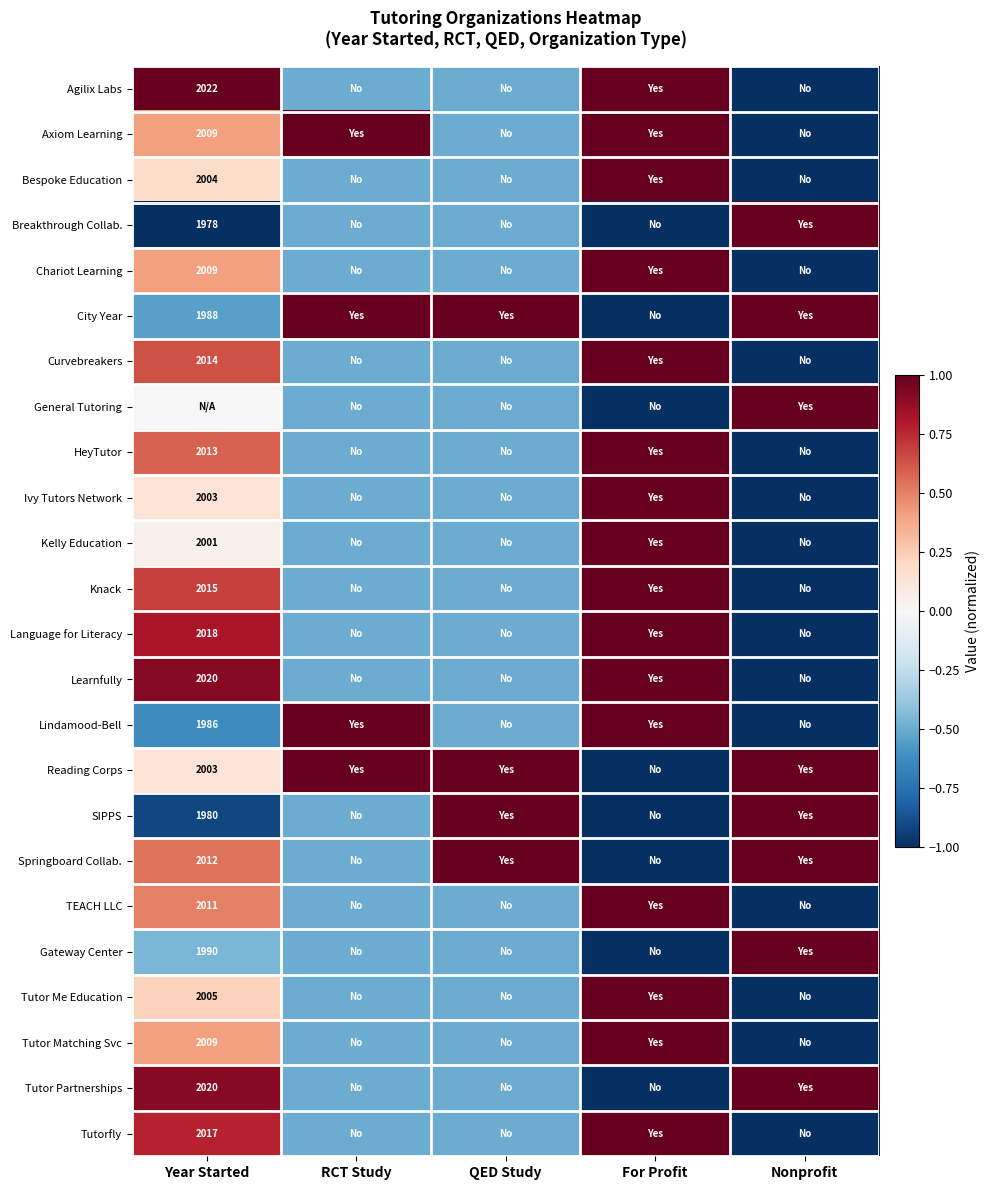

Is it true that Breakthrough Collab. equals 3442.3 at Year Started?

False